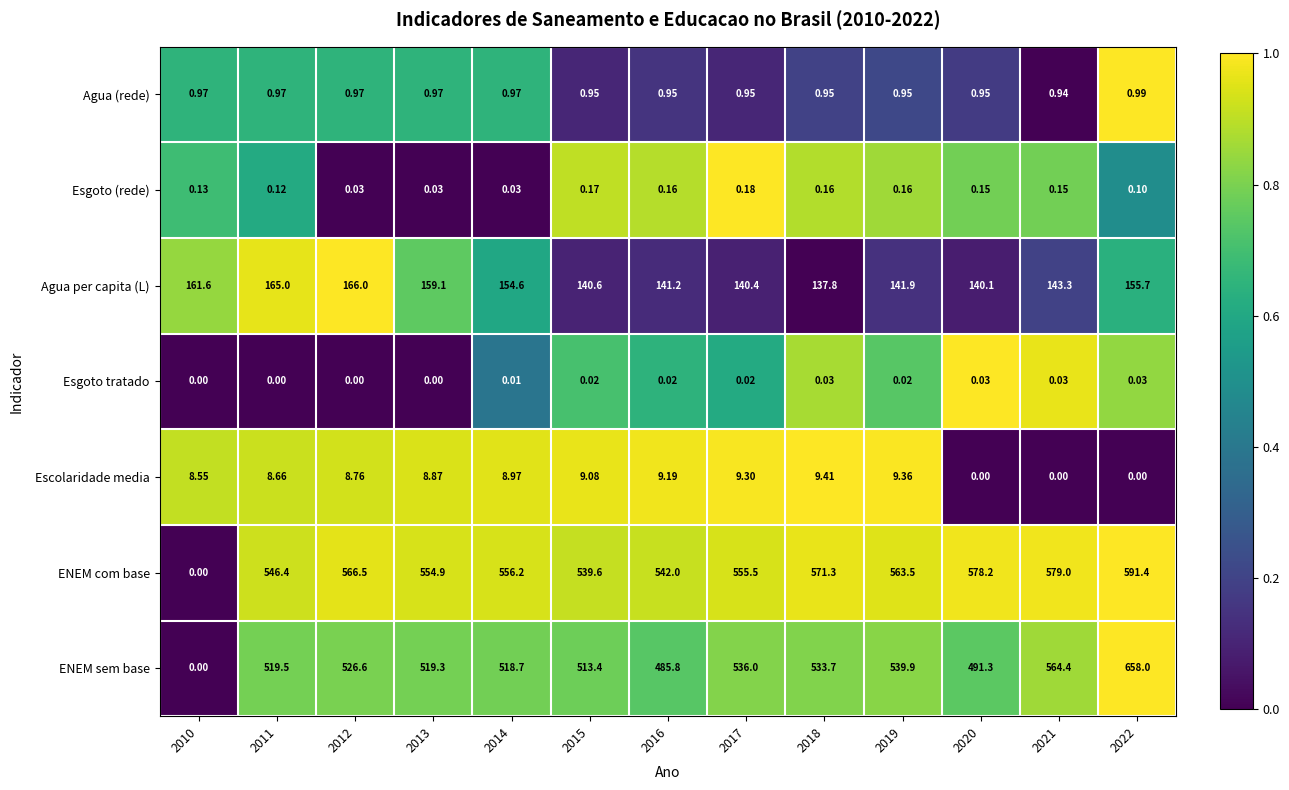

List the series in order of their peak value, lowest first.

Esgoto tratado, Esgoto (rede), Agua (rede), Escolaridade media, Agua per capita (L), ENEM com base, ENEM sem base